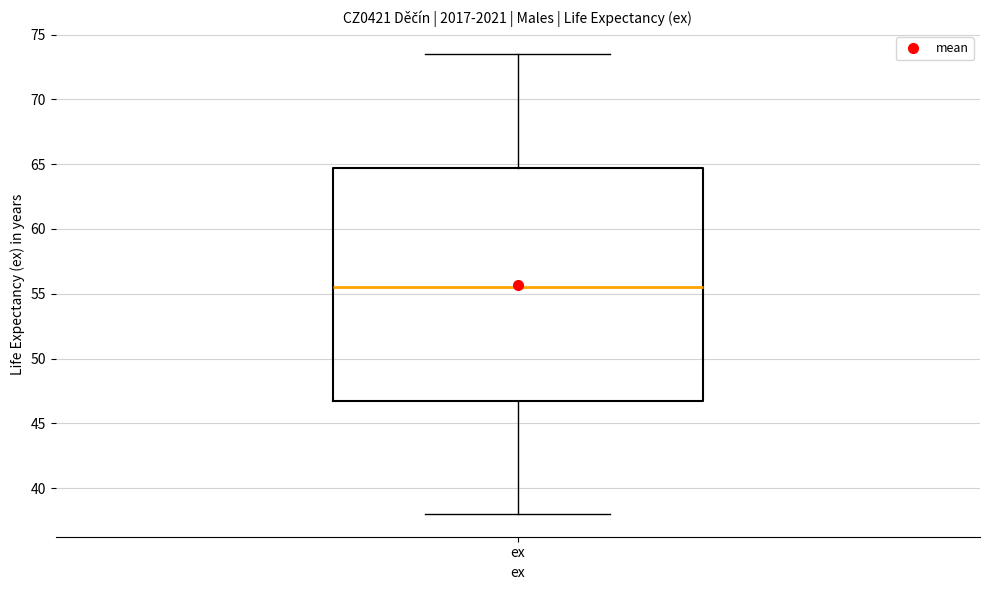

Transcribe this box plot: give where the median line is, the range the box spans, and where the two whiskers end, as read against the y-axis. The values are not printed on the chart, so give them approximately, as read against the axis.

median 55.5, box 46.5 to 64.5, whiskers 38.0 to 73.5